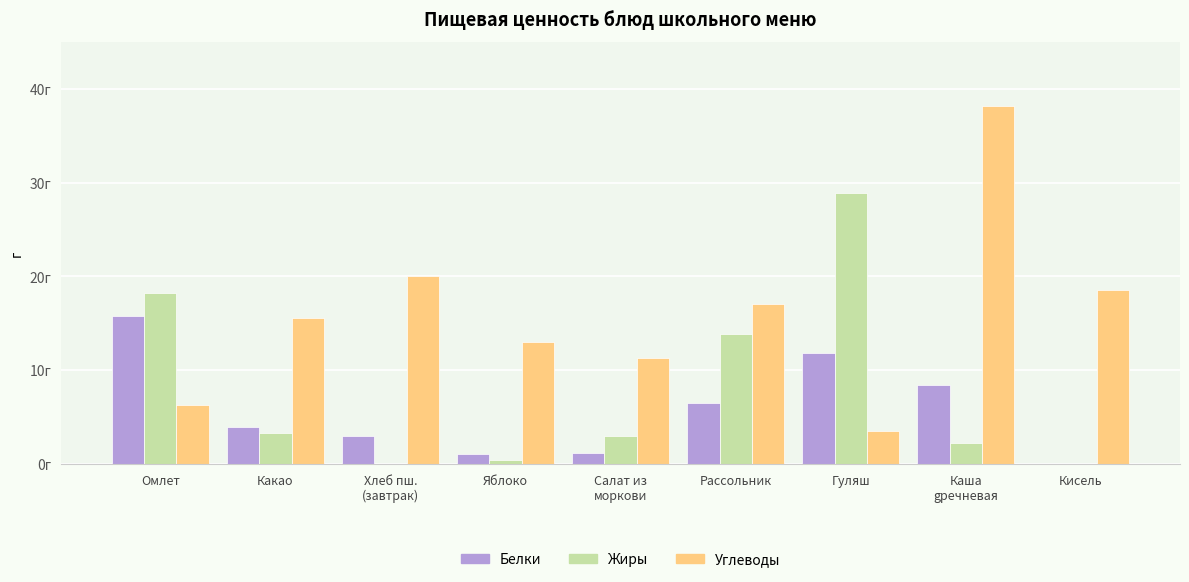

What is the total value across all series at Хлеб пш.
(завтрак)?

23.0